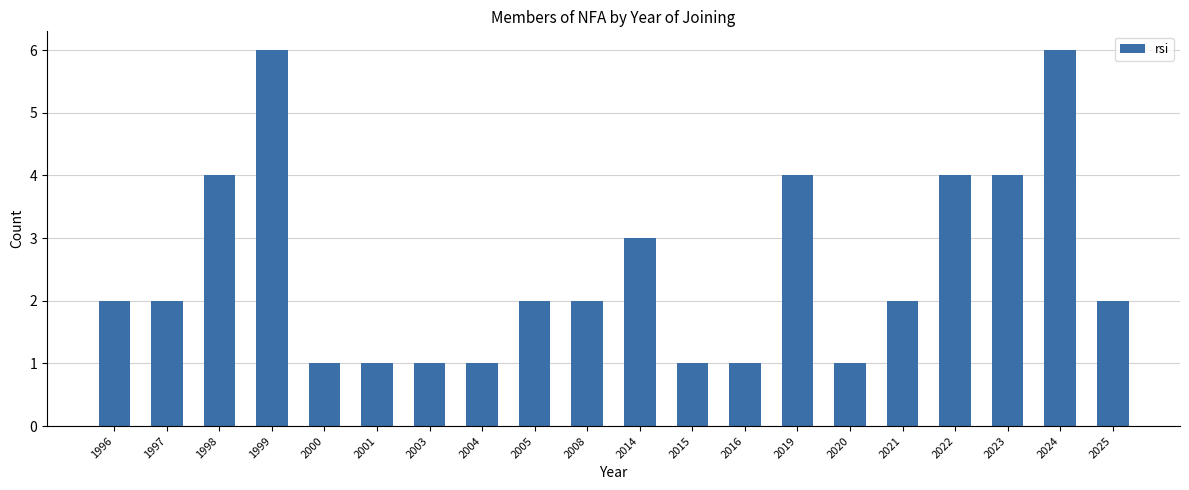

Reading right to left, what are all the values shown in this chart?

2	6	4	4	2	1	4	1	1	3	2	2	1	1	1	1	6	4	2	2